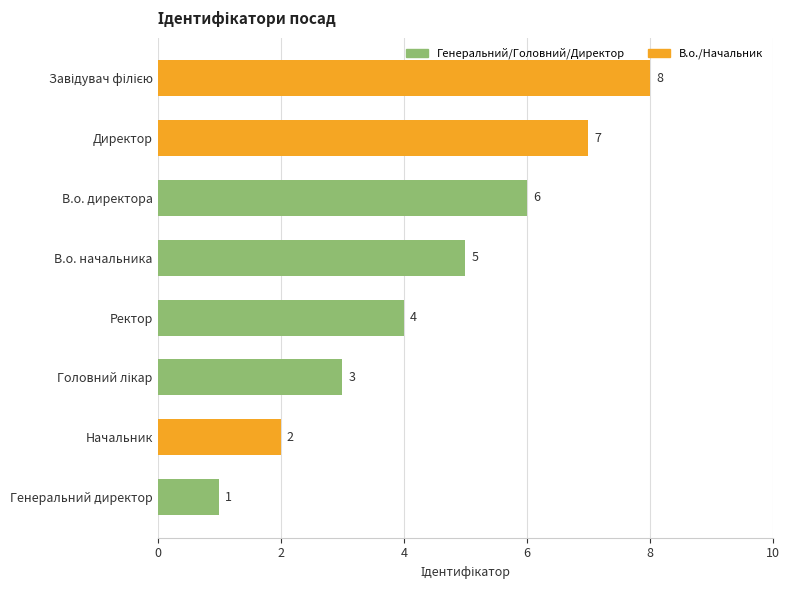

True or false: the data shows 1 at Начальник.

False